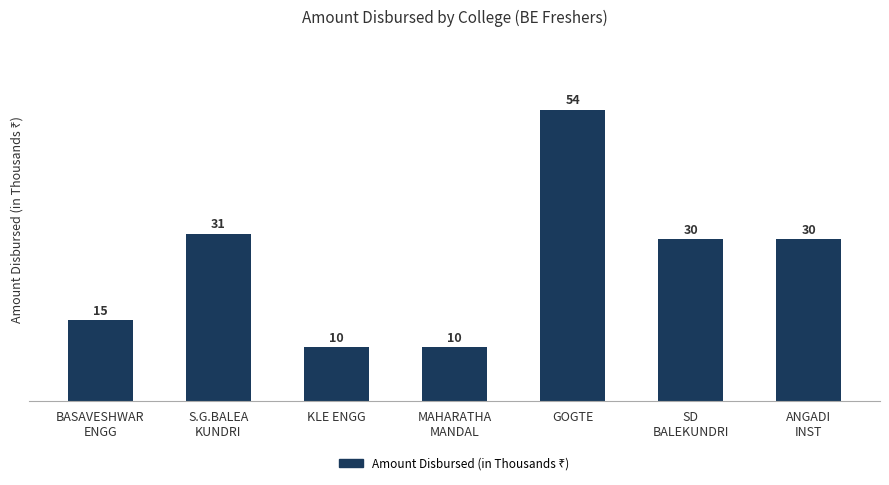

Read the value at ANGADI
INST, to the nearest 10.

30